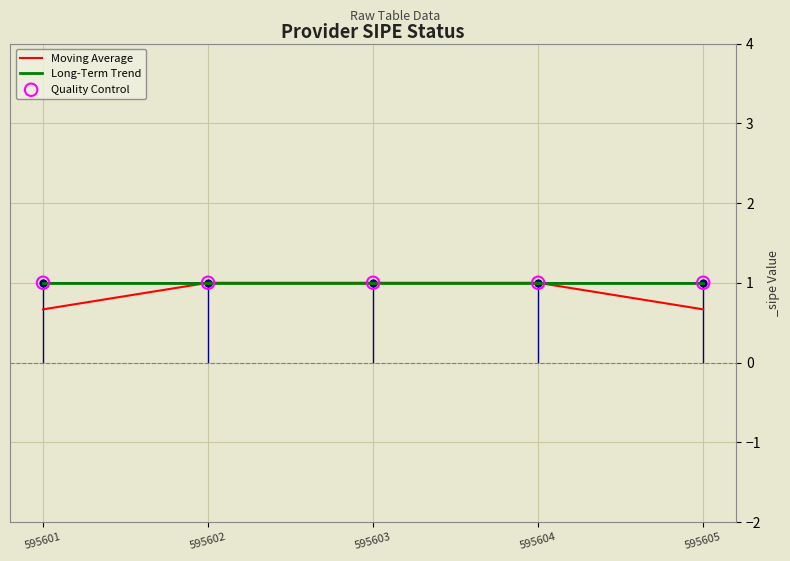

At how many categories does at least one series exceed 0?

5